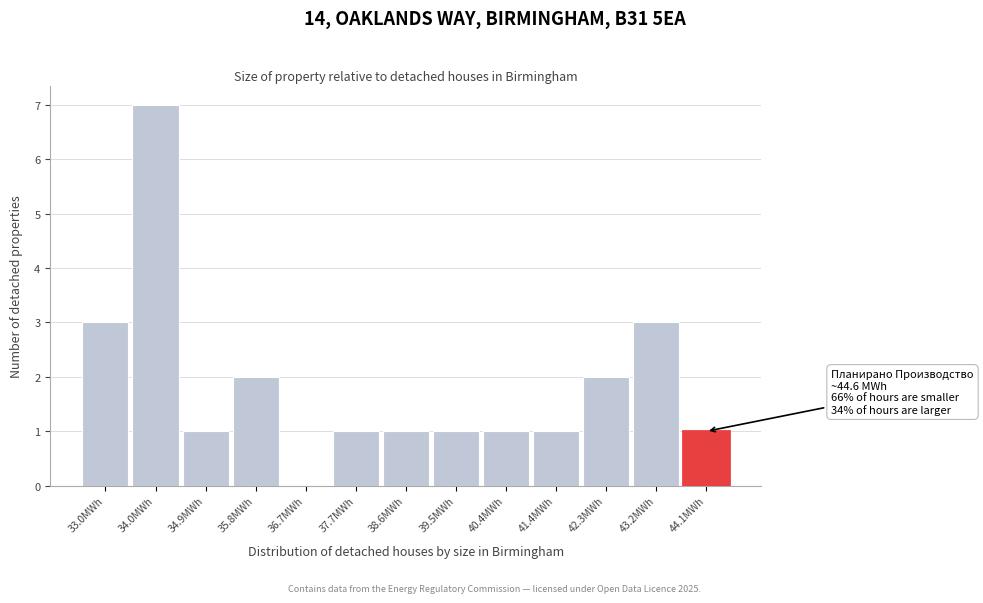

Reading left to right, extract all data points from this chart.

33.0MWh=3	34.0MWh=7	34.9MWh=1	35.8MWh=2	36.7MWh=0	37.7MWh=1	38.6MWh=1	39.5MWh=1	40.4MWh=1	41.4MWh=1	42.3MWh=2	43.2MWh=3	44.1MWh=1